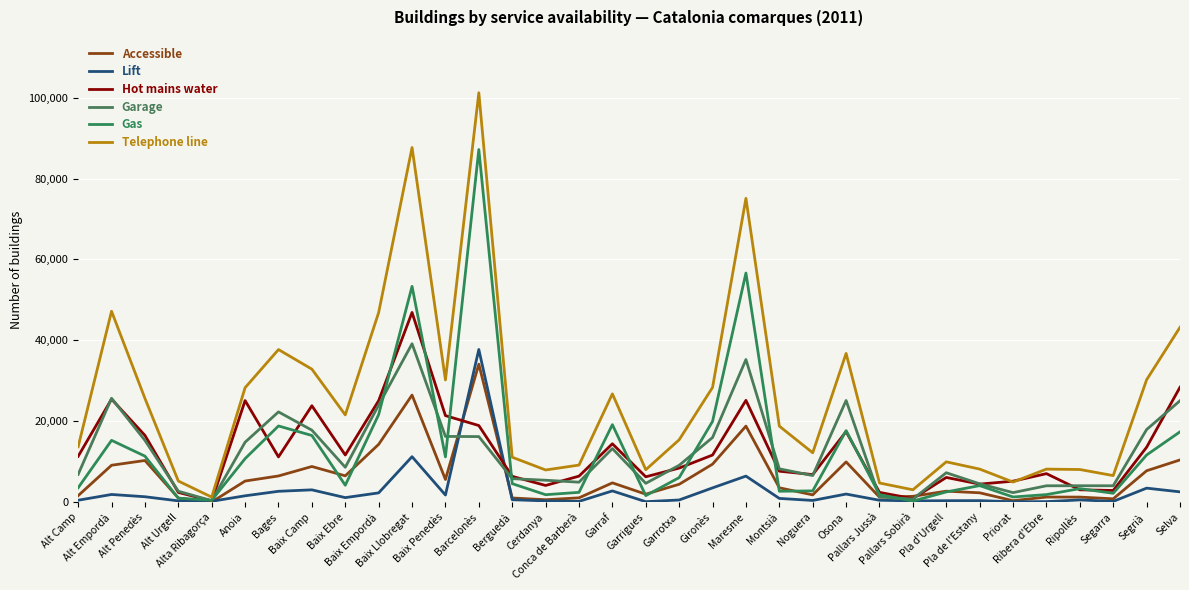

At Noguera, list the series in order from largest to smallest.

Telephone line, Hot mains water, Garage, Gas, Accessible, Lift